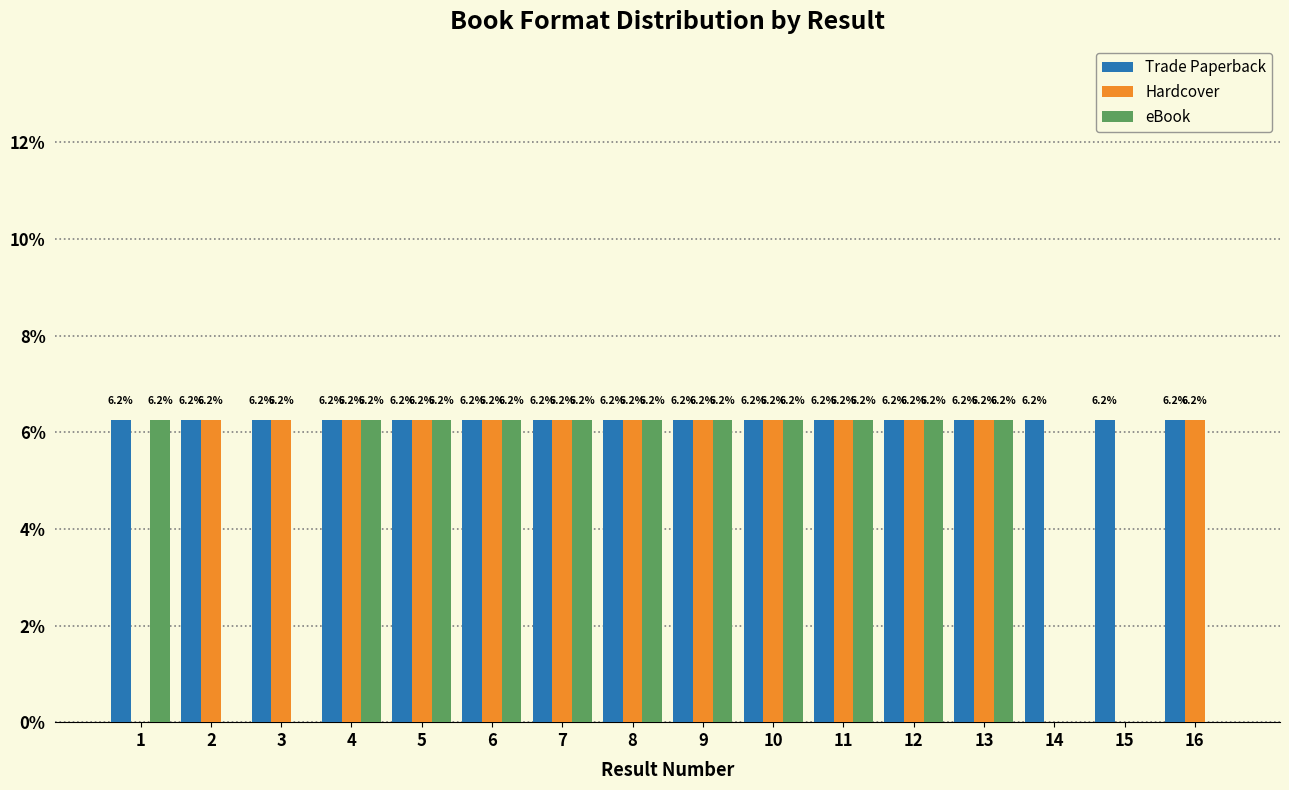

The value of Trade Paperback at 9 is 6.2. True or false?

True